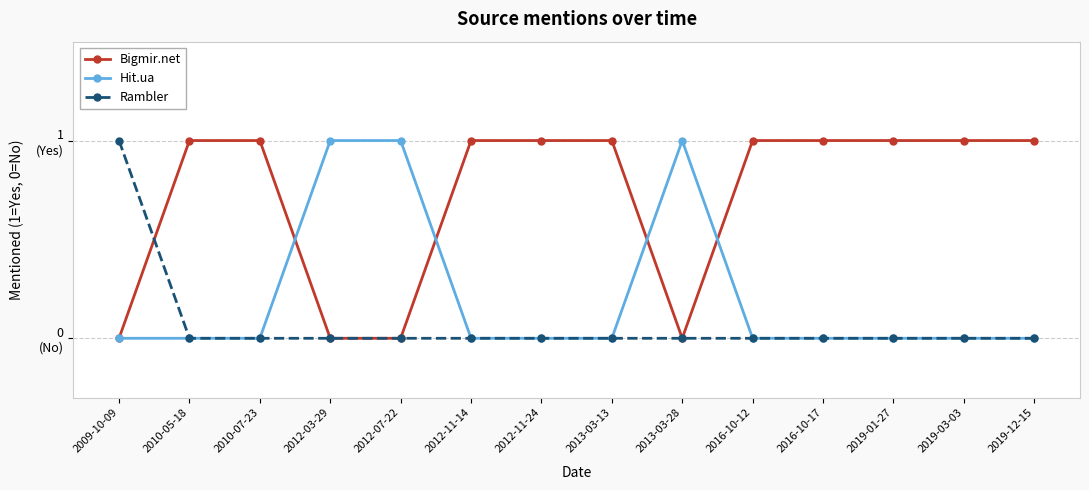

What are all the series names shown in the legend?

Bigmir.net, Hit.ua, Rambler